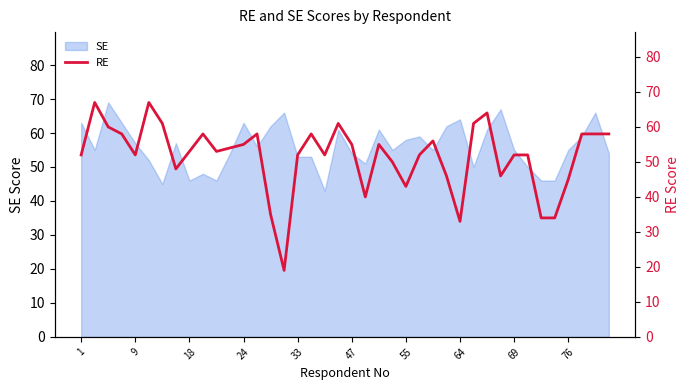

What is the label of the 23rd point from the right?

17